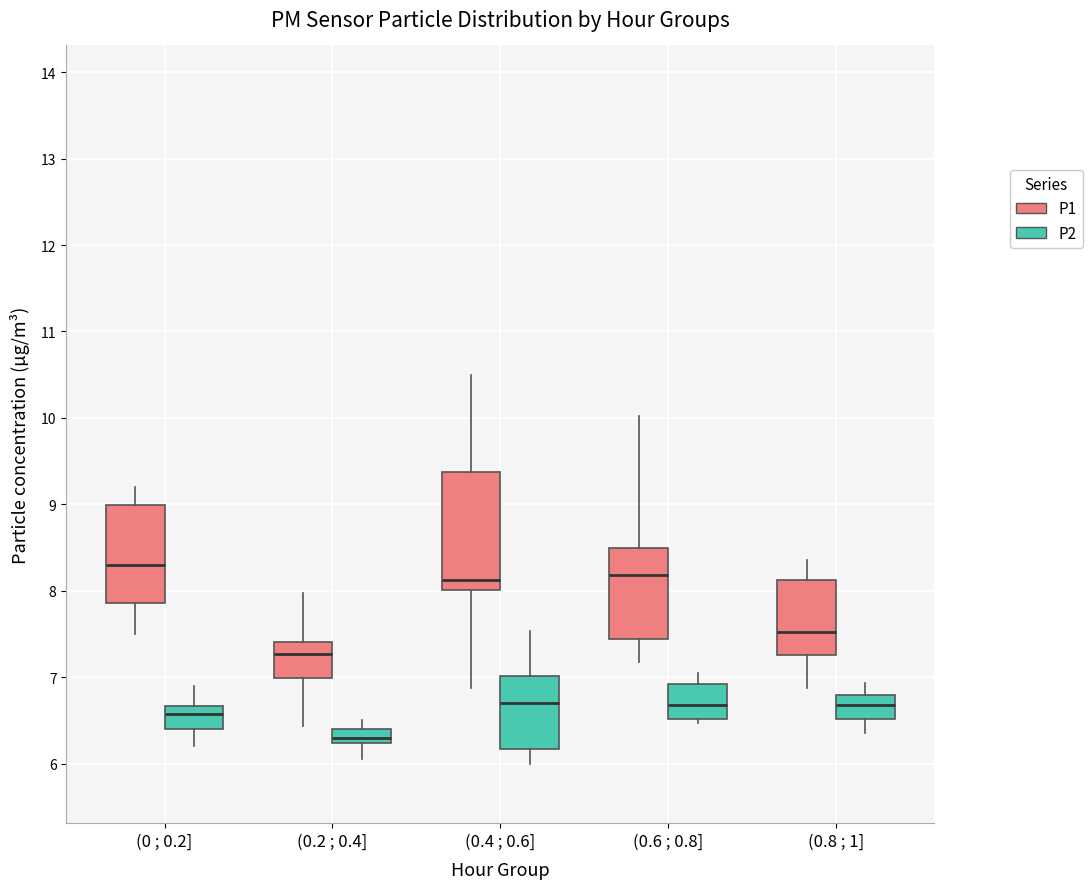

Where does the lower whisker of the box for (0.8 ; 1] (P2) end on the y-axis? The values are not printed on the chart, so give them approximately, as read against the axis.

6.4